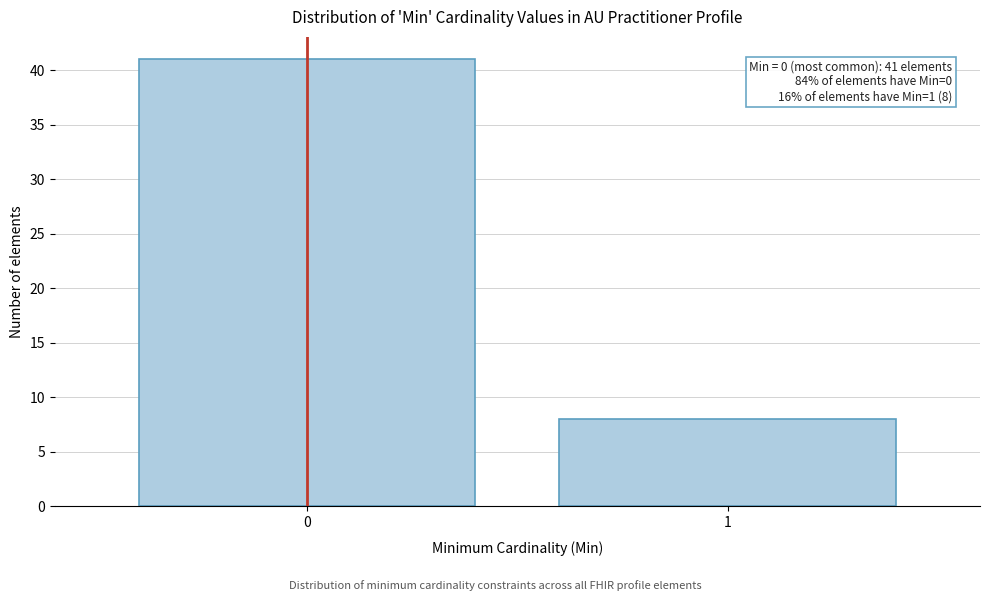

Reading left to right, transcribe all the data shown in this chart.

0=41	1=8